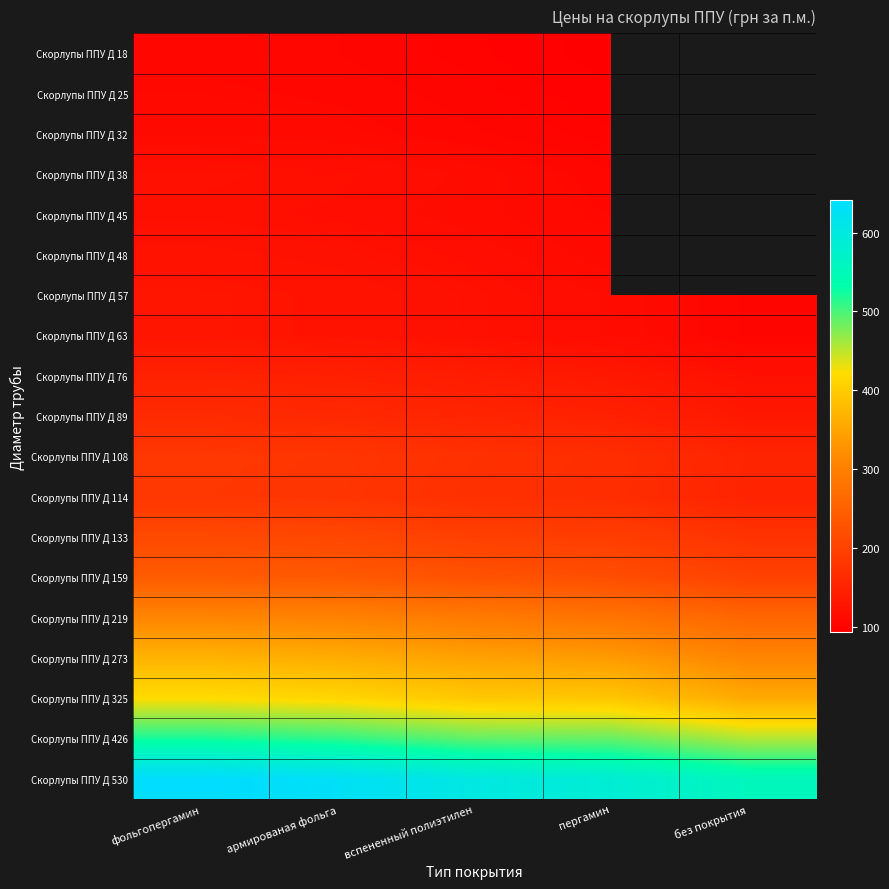

The Скорлупы ППУ Д 426 series shows 814.5 at без покрытия. True or false?

False